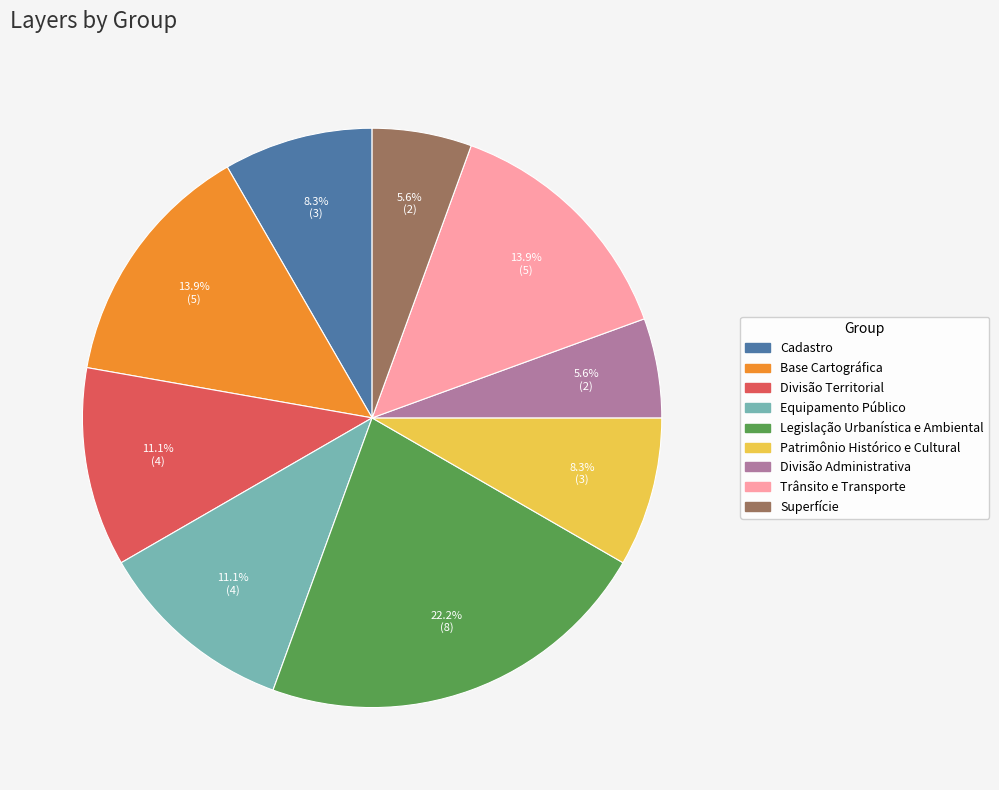

To the nearest percent, what percentage of the pie is Equipamento Público?

11%